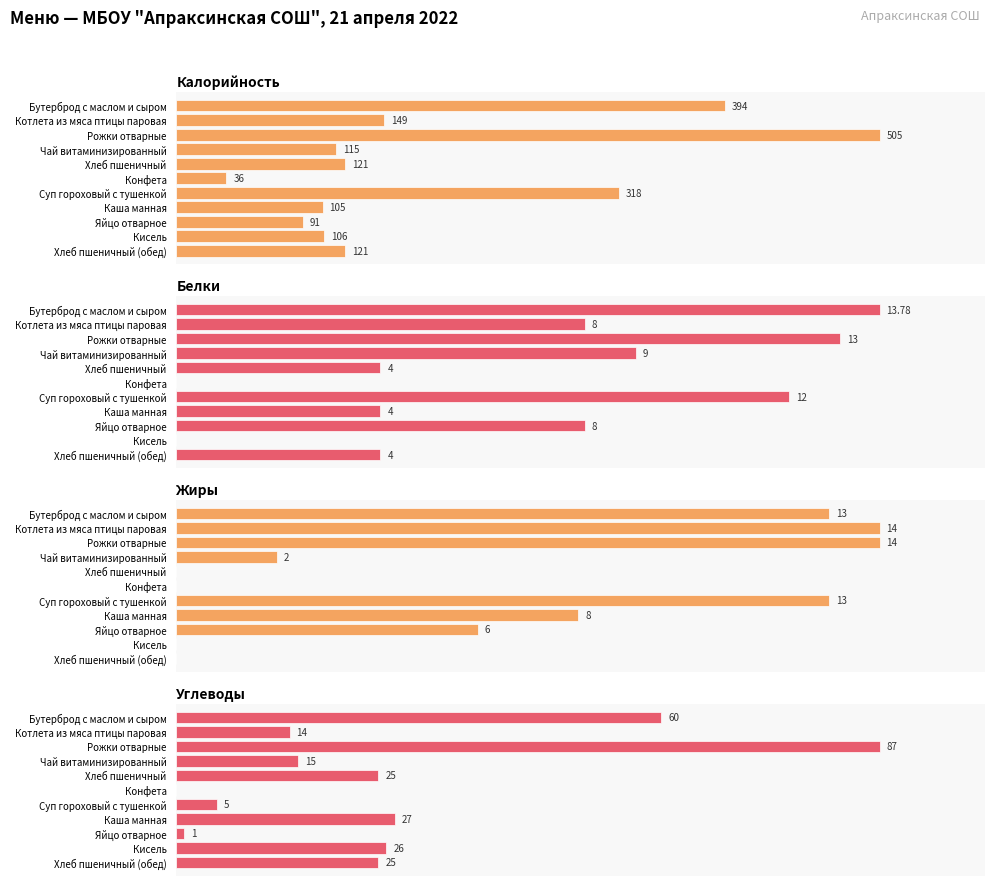

At how many categories does at least one series exceed 225?

3